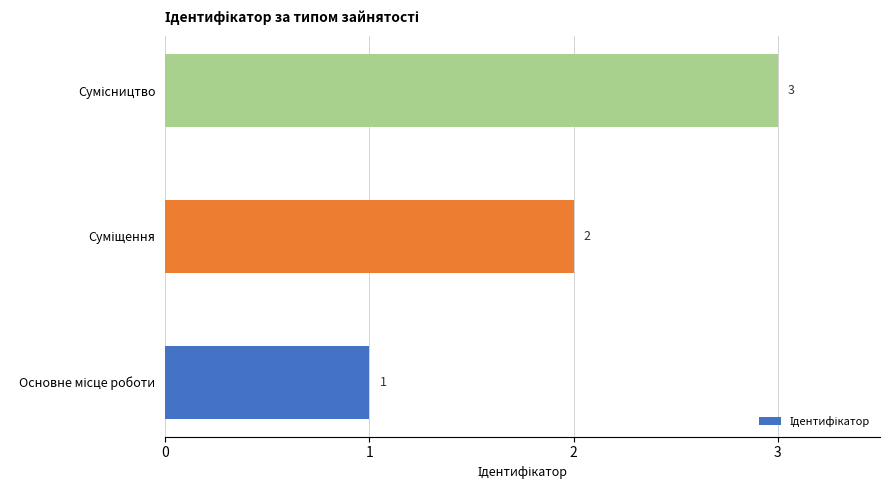

What is the sum of all values?

6